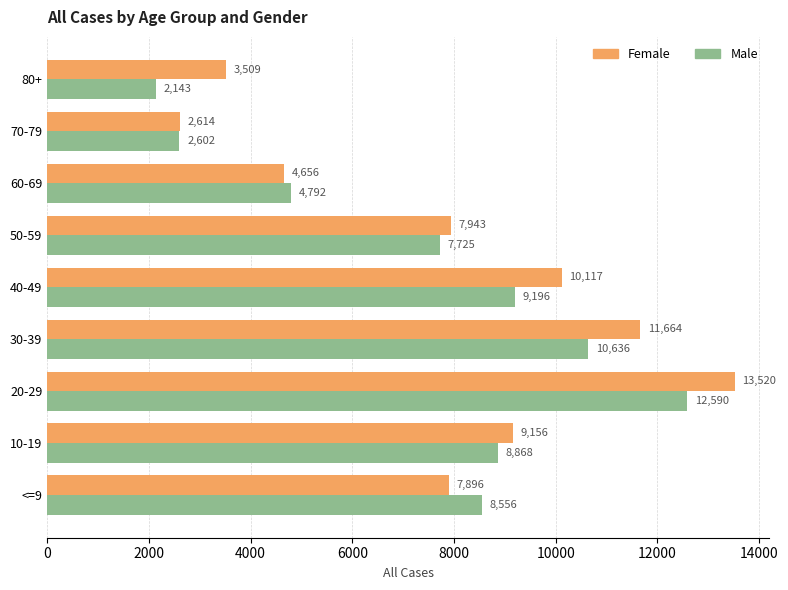

True or false: Male has a value of 8556 at <=9.

True